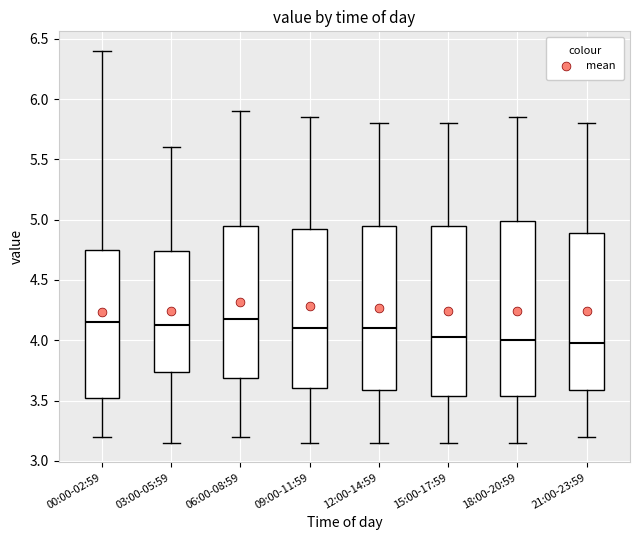

Reading left to right, transcribe this box plot: for each box, give where its median line is, the range the box spans, and where its two whiskers end, as read against the y-axis. The values are not printed on the chart, so give them approximately, as read against the axis.

00:00-02:59: median 4.15, box 3.50 to 4.75, whiskers 3.20 to 6.40
03:00-05:59: median 4.15, box 3.75 to 4.75, whiskers 3.15 to 5.60
06:00-08:59: median 4.20, box 3.70 to 4.95, whiskers 3.20 to 5.90
09:00-11:59: median 4.10, box 3.60 to 4.95, whiskers 3.15 to 5.85
12:00-14:59: median 4.10, box 3.60 to 4.95, whiskers 3.15 to 5.80
15:00-17:59: median 4.05, box 3.55 to 4.95, whiskers 3.15 to 5.80
18:00-20:59: median 4.00, box 3.55 to 5.00, whiskers 3.15 to 5.85
21:00-23:59: median 4.00, box 3.60 to 4.90, whiskers 3.20 to 5.80